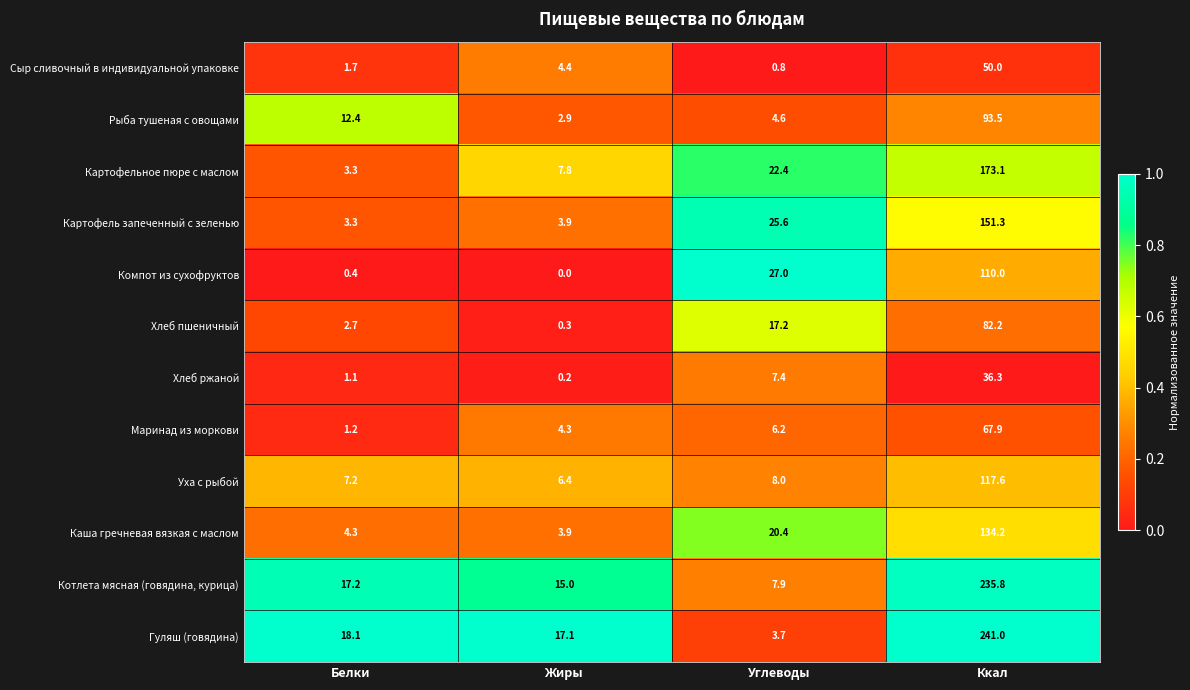

List the series in order of their peak value, lowest first.

Хлеб ржаной, Сыр сливочный в индивидуальной упаковке, Маринад из моркови, Хлеб пшеничный, Рыба тушеная с овощами, Компот из сухофруктов, Уха с рыбой, Каша гречневая вязкая с маслом, Картофель запеченный с зеленью, Картофельное пюре с маслом, Котлета мясная (говядина, курица), Гуляш (говядина)